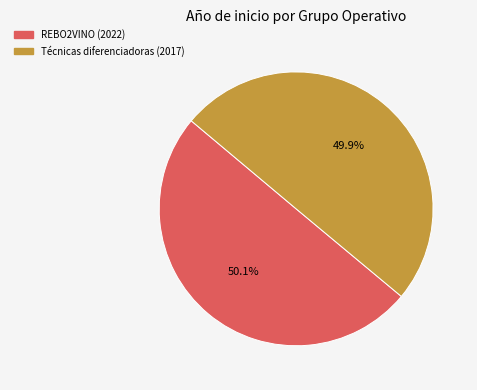

Is there a majority slice in this chart?

Yes